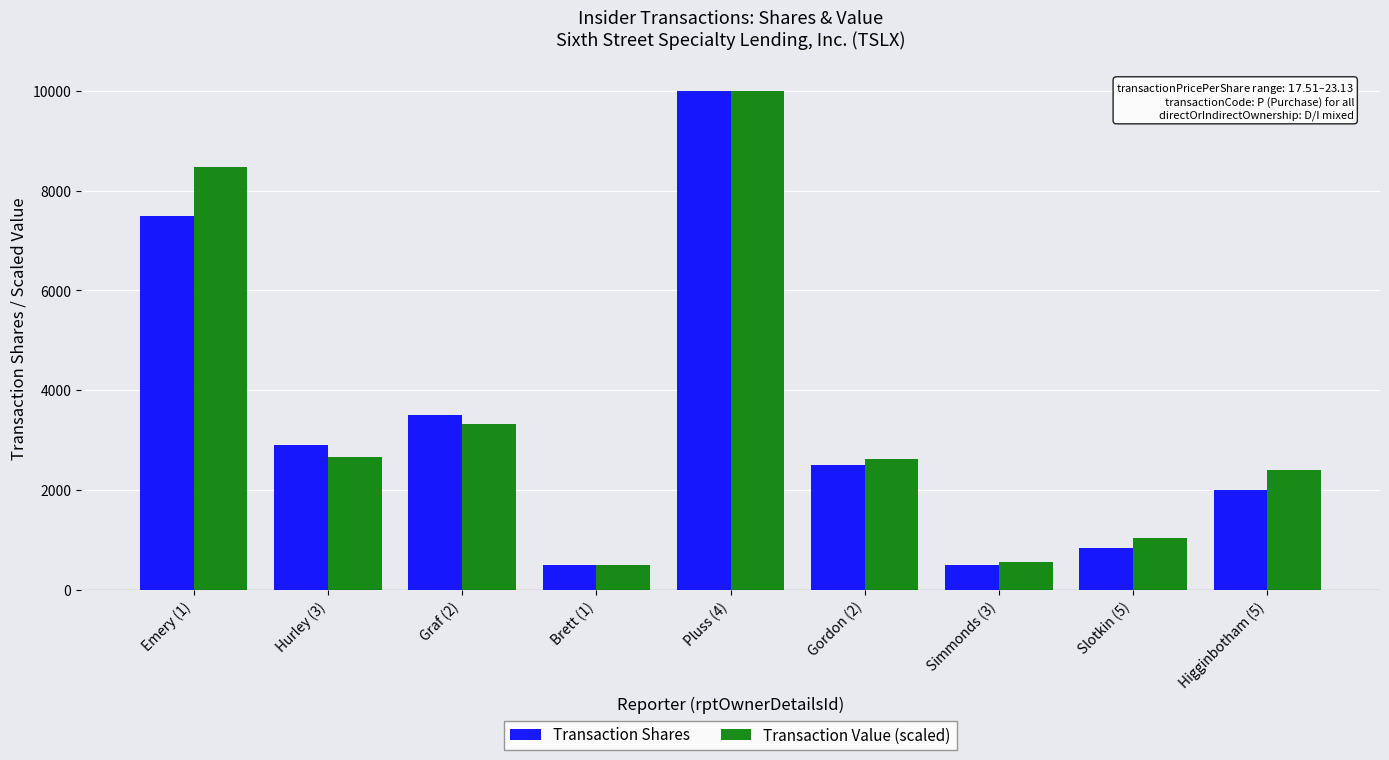

Between Graf (2) and Gordon (2), which series saw the biggest shift?

Transaction Shares